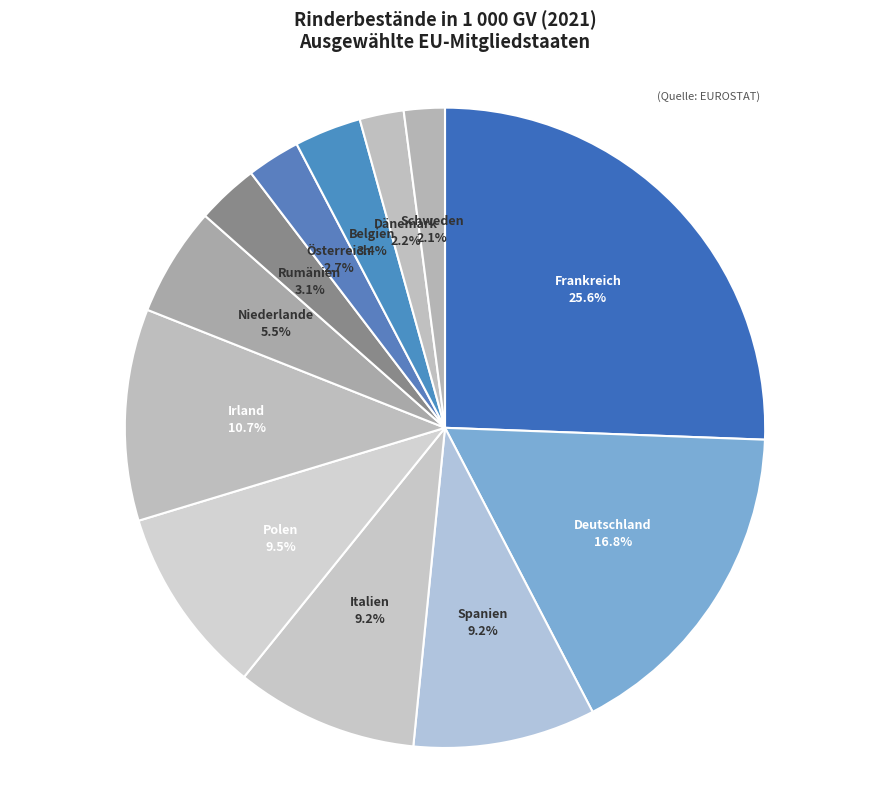

How many segments does this pie chart have?

12